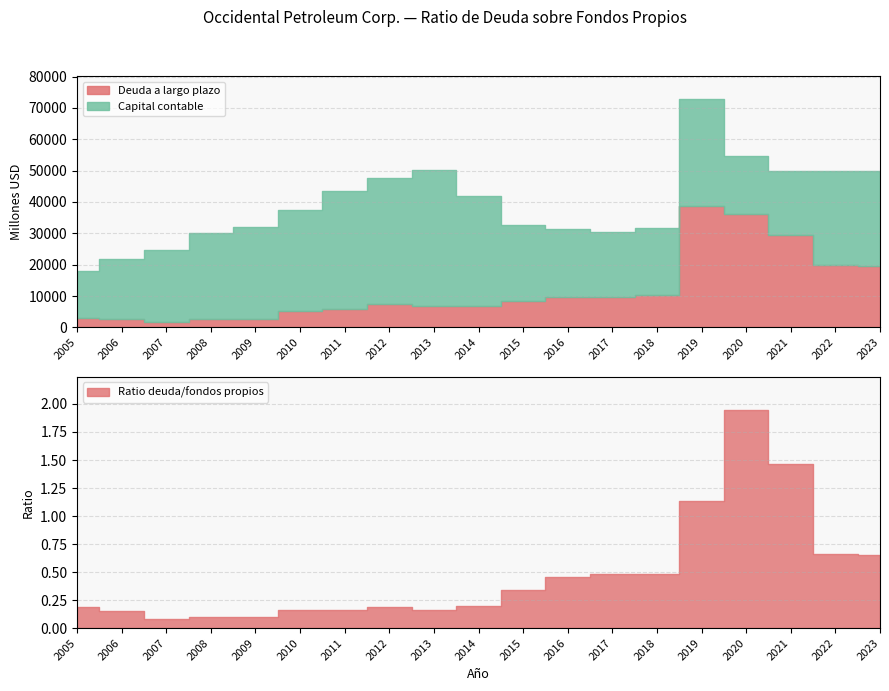

At which category is the sum across all series the highest?

2019